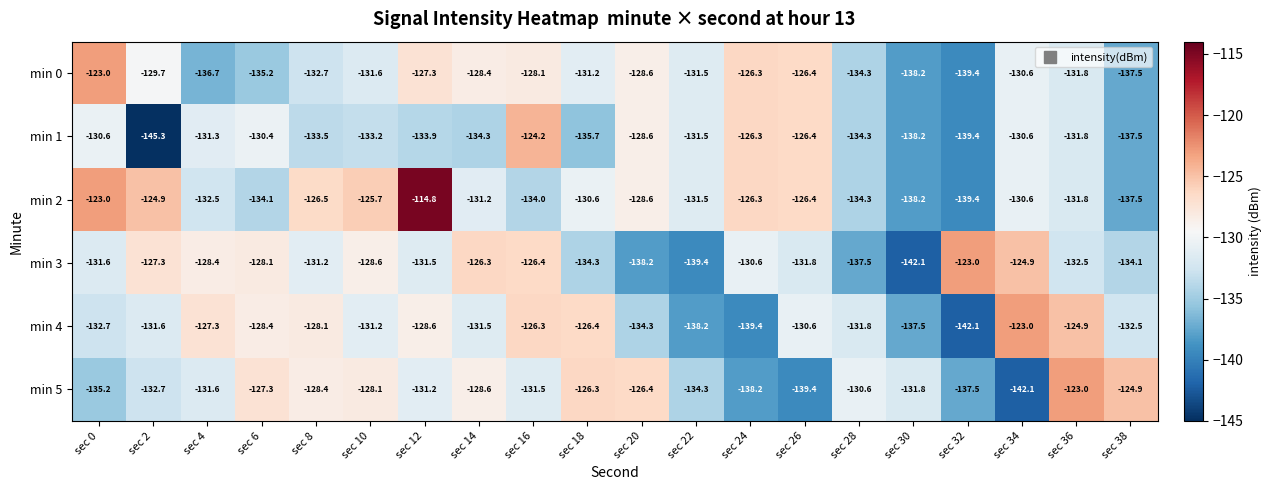

What is the difference between the maximum and second lowest values in the min 1 series?

15.2